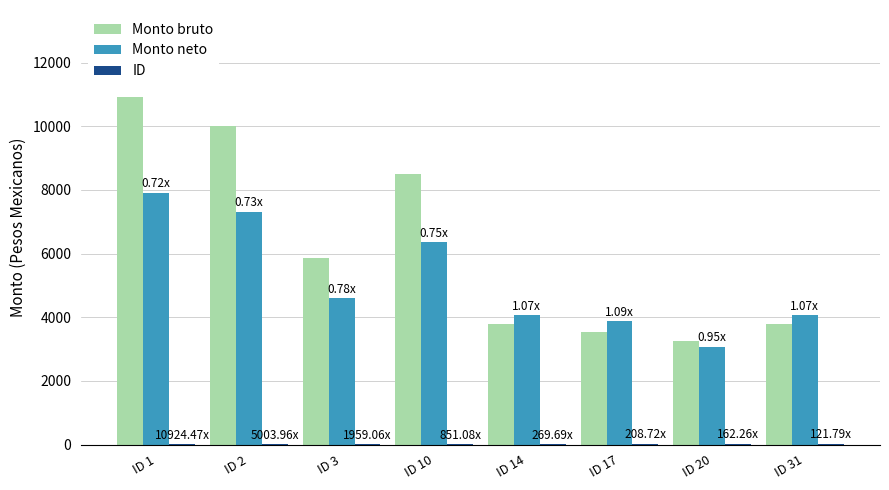

What is the sum of all Monto bruto values?

49665.0